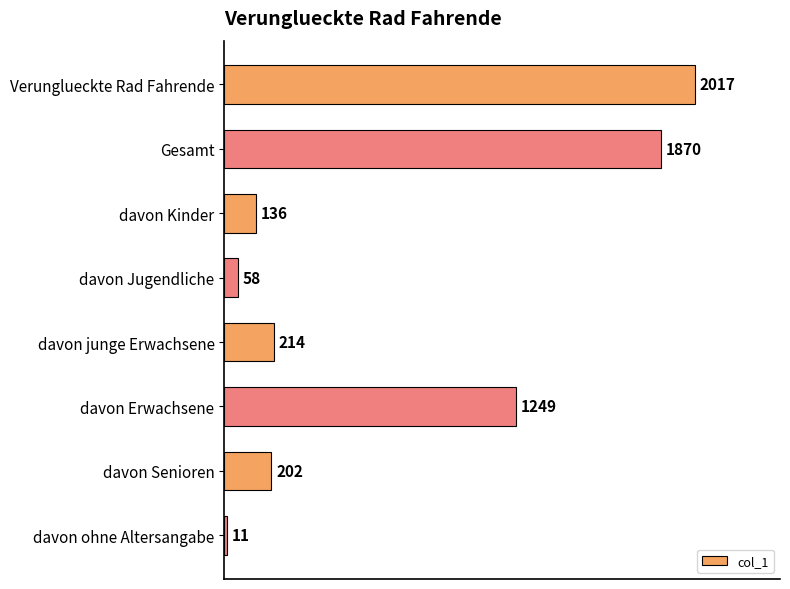

What is the label of the 7th bar from the bottom?

Gesamt